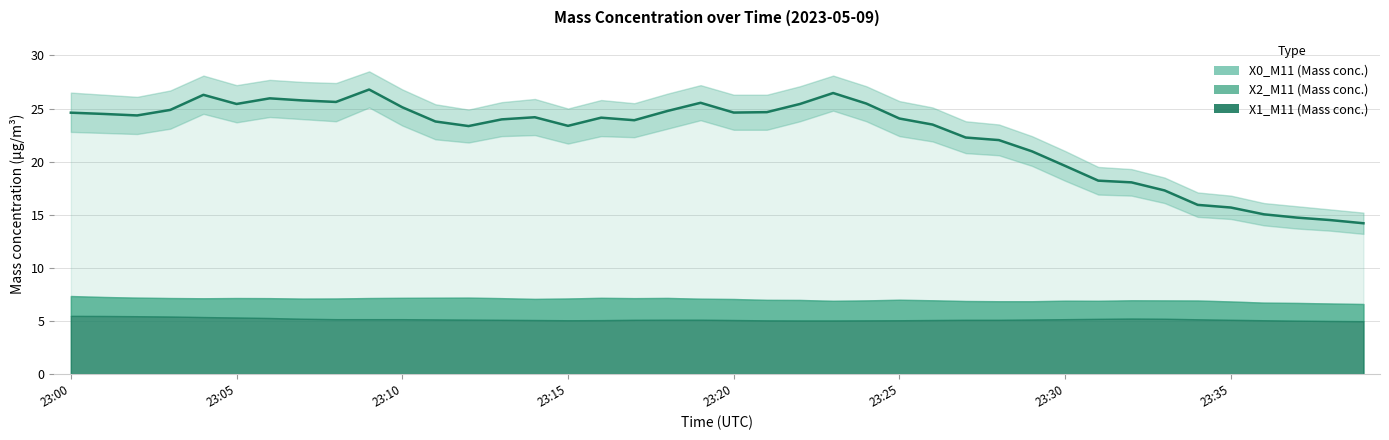

Does the chart display data point markers on the line(s)?

No